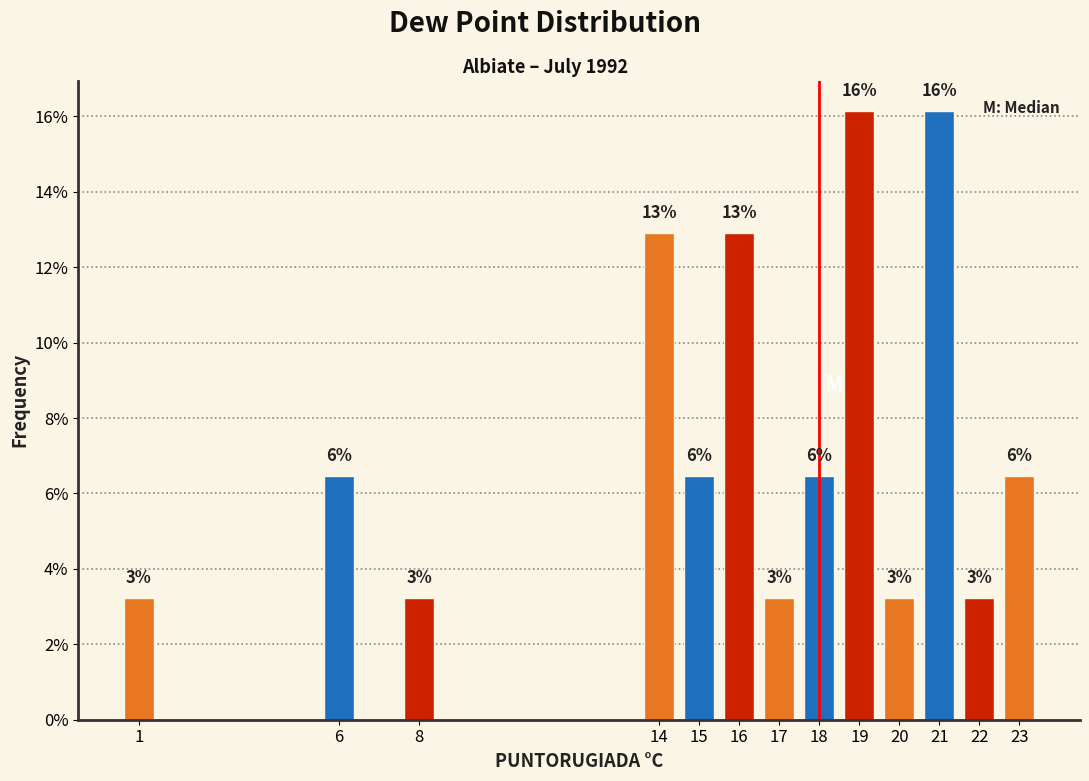

How many bars are there in total?

13